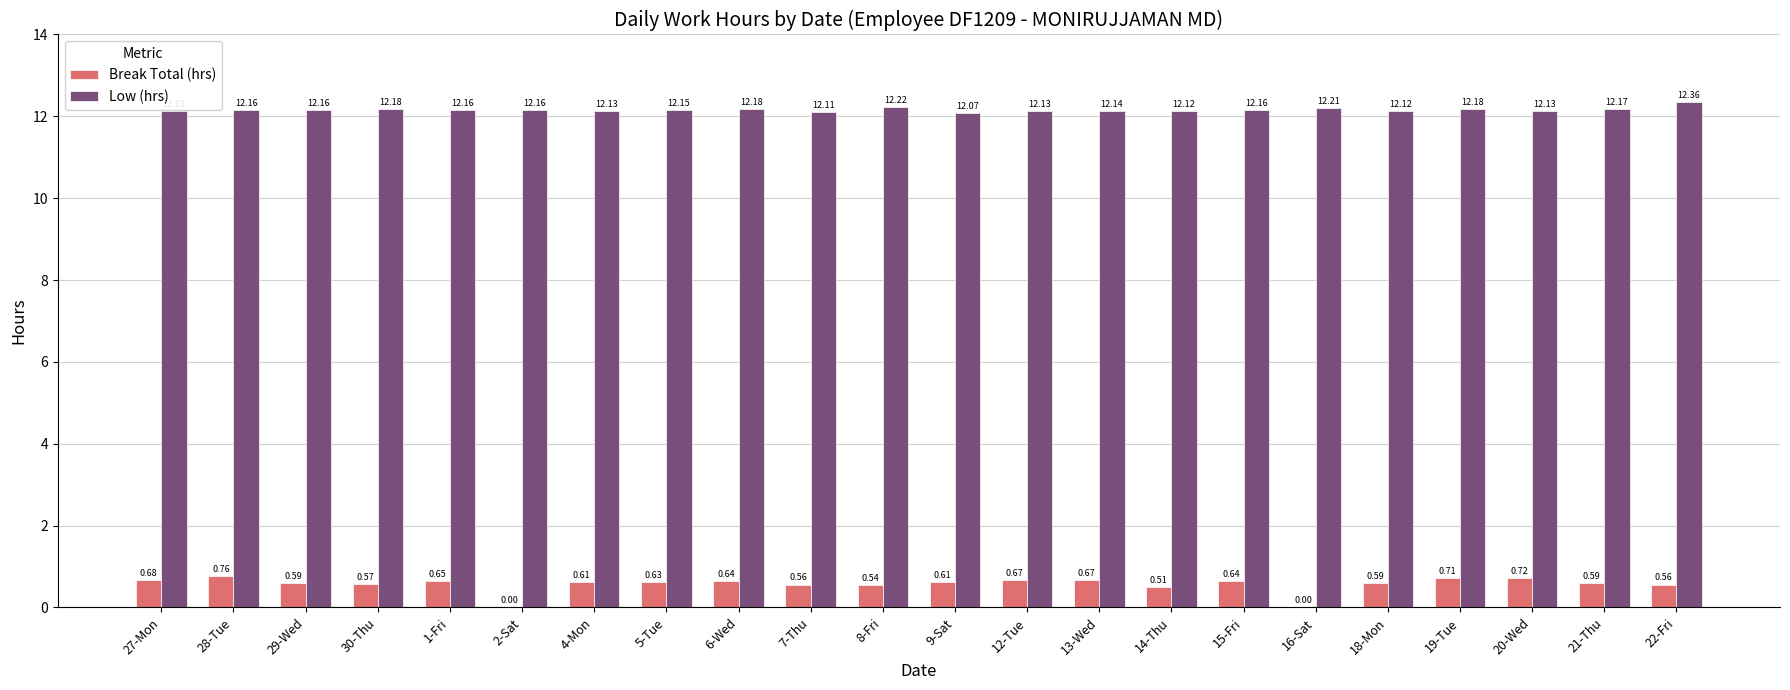

What is the greatest value displayed?

12.4